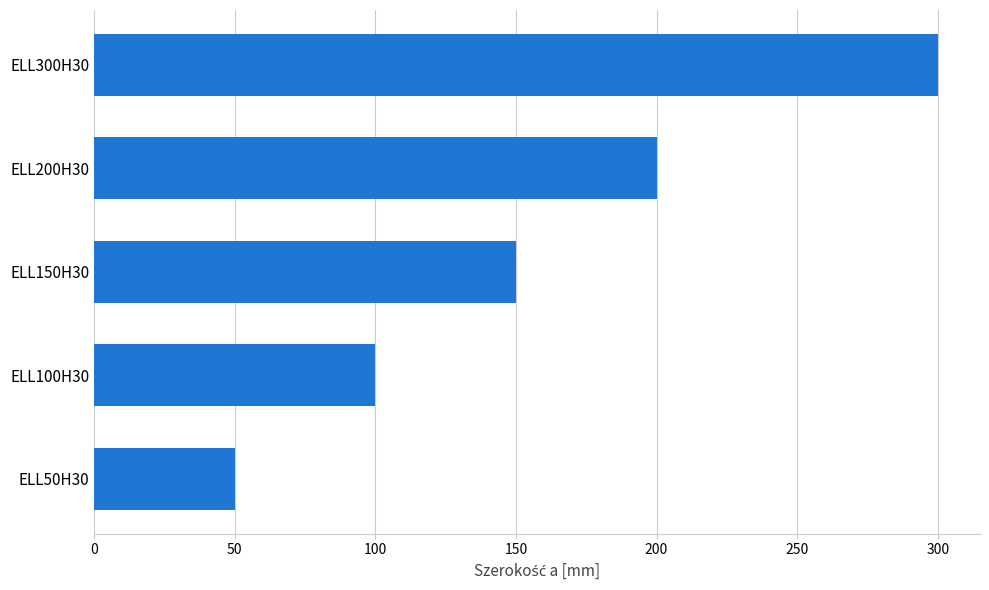

List the labels in order of value, largest first.

ELL300H30, ELL200H30, ELL150H30, ELL100H30, ELL50H30